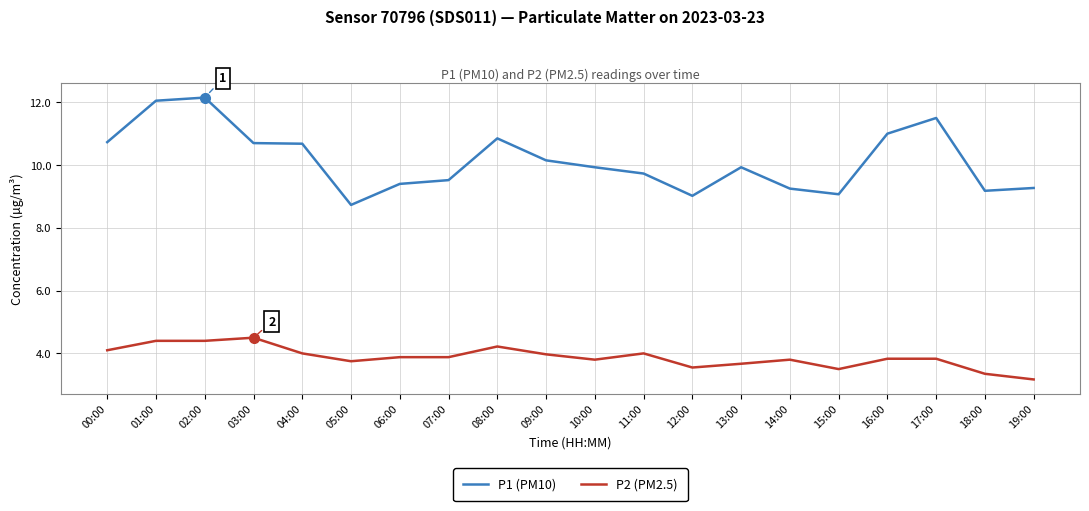

Between 06:00 and 16:00, which series saw the biggest shift?

P1 (PM10)